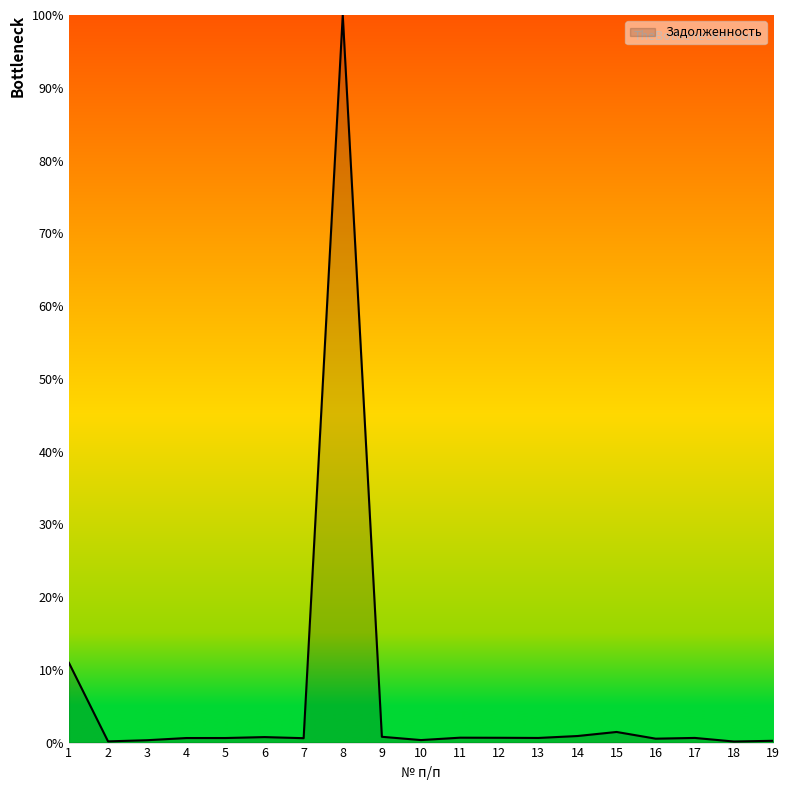

What is the change in value from 5 to 15?

+0.8